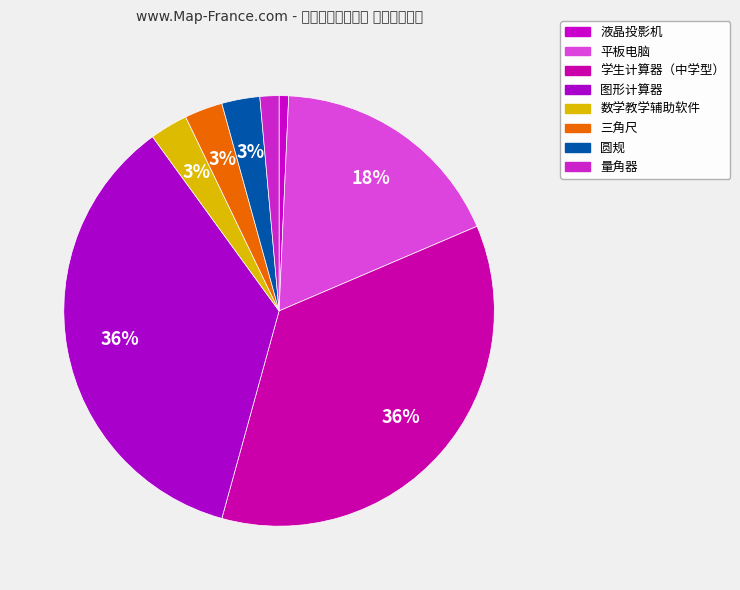

True or false: 学生计算器（中学型） accounts for 46% of the total.

False